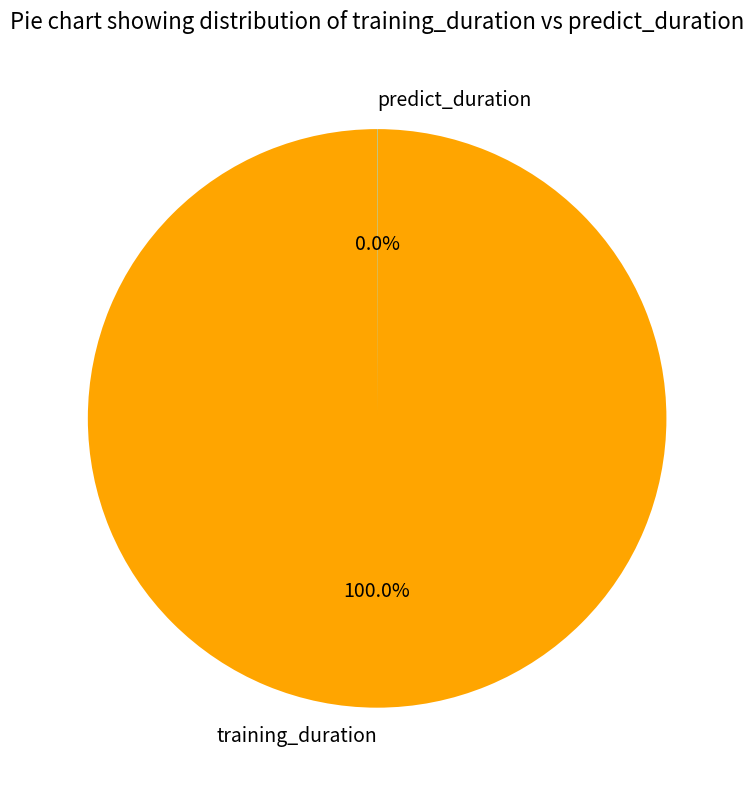

To the nearest percent, what percentage of the pie is training_duration?

100%